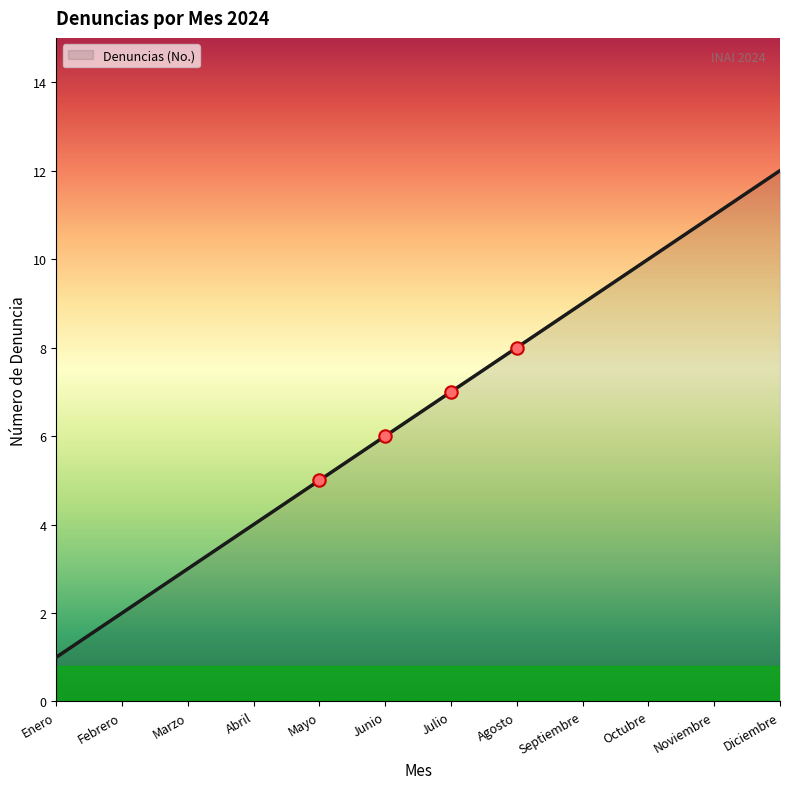

What is the ratio of the value at Junio to the value at Enero?

6.0